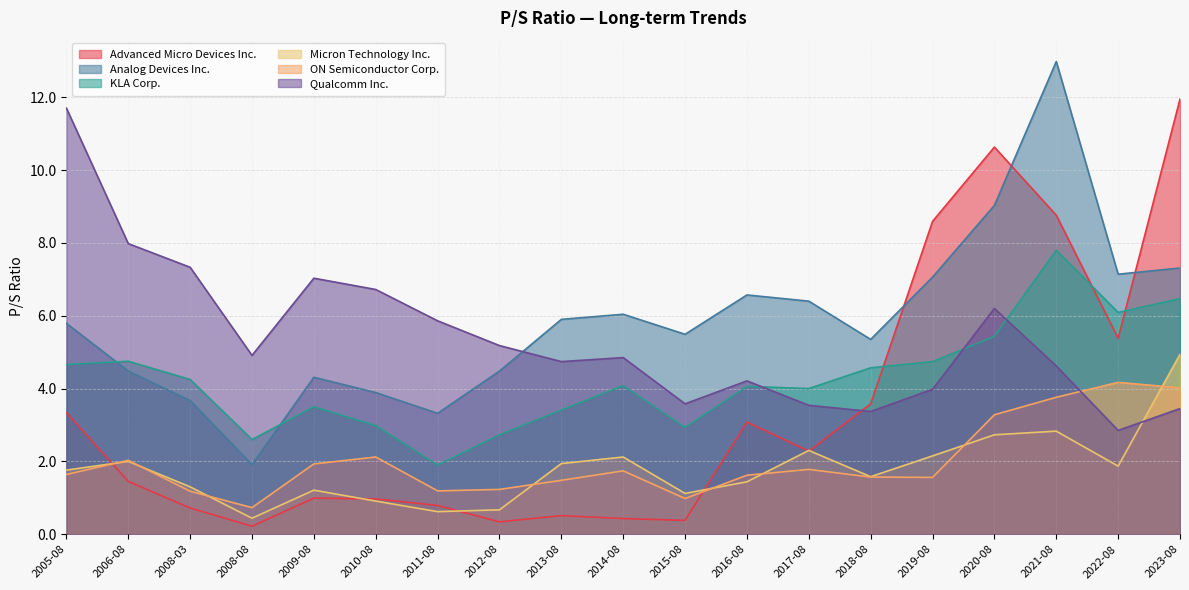

Where do Qualcomm Inc. and KLA Corp. first cross each other?

2016-08 and 2017-08